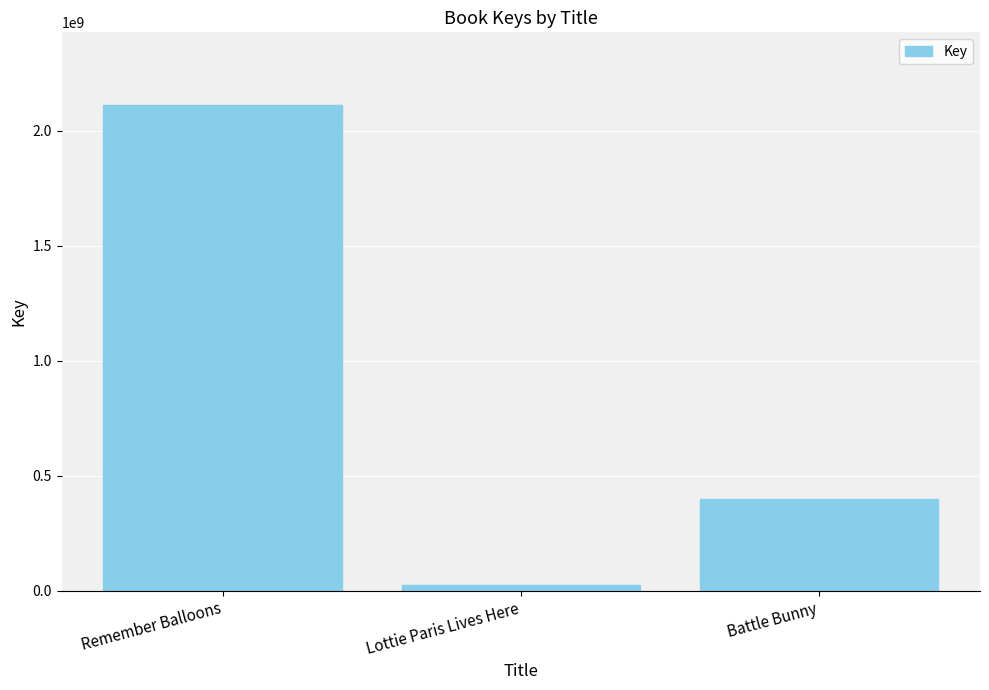

What position from the right is Lottie Paris Lives Here?

2